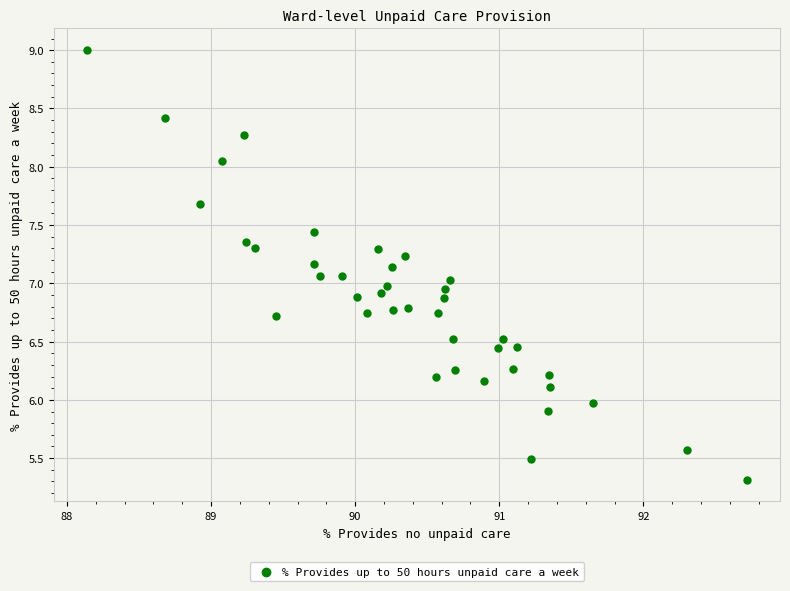

What is the range of Y values (max minus min)?

3.7